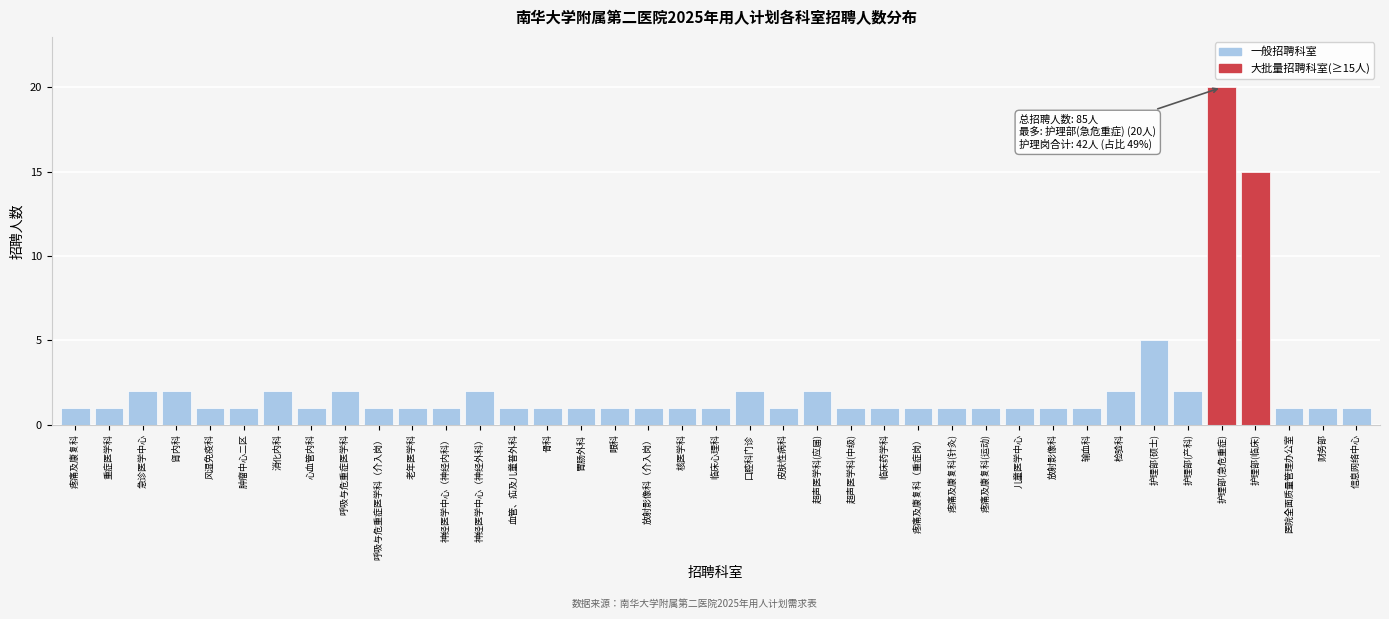

What is the ratio of the value at 呼吸与危重症医学科 to the value at 胃肠外科?

2.0